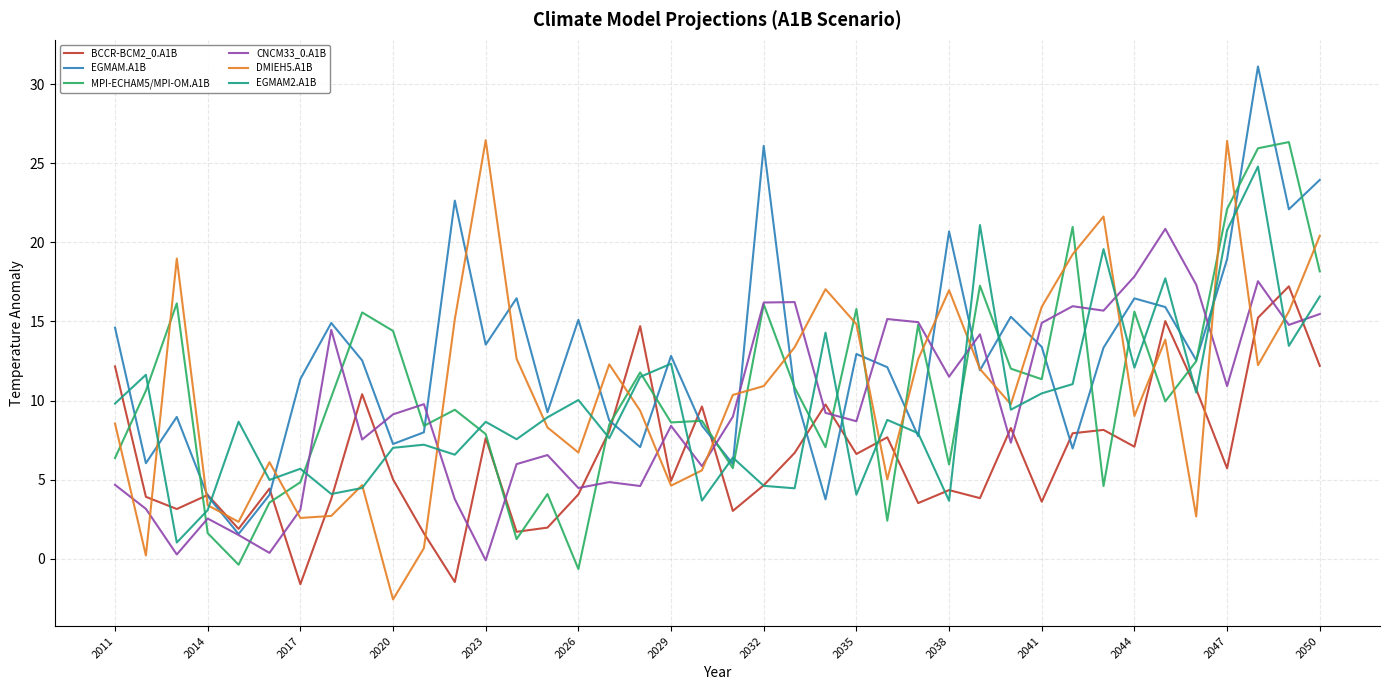

Which series has the largest total across all categories?

EGMAM.A1B